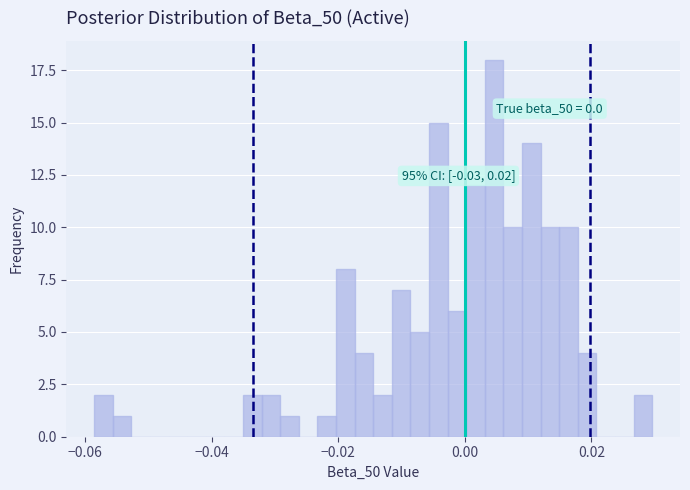

Read against the x-axis, roughly where is the centre of the tallest bar?

0.004